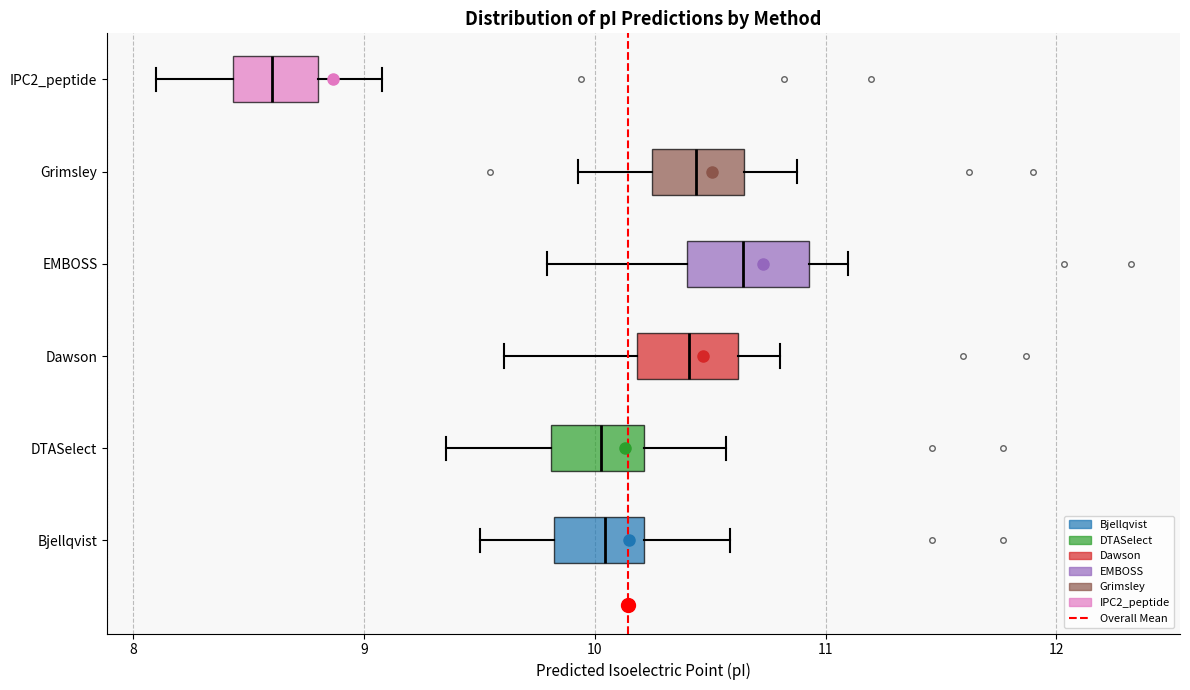

Reading bottom to top, read every box against the x-axis: the position of its median line, the range the box covers, and the ends of its whiskers. The values are not printed on the chart, so give them approximately, as read against the axis.

Bjellqvist: median 10.0, box 9.8 to 10.2, whiskers 9.5 to 10.6
DTASelect: median 10.0, box 9.8 to 10.2, whiskers 9.4 to 10.6
Dawson: median 10.4, box 10.2 to 10.6, whiskers 9.6 to 10.8
EMBOSS: median 10.6, box 10.4 to 10.9, whiskers 9.8 to 11.1
Grimsley: median 10.4, box 10.2 to 10.6, whiskers 9.9 to 10.9
IPC2_peptide: median 8.6, box 8.4 to 8.8, whiskers 8.1 to 9.1